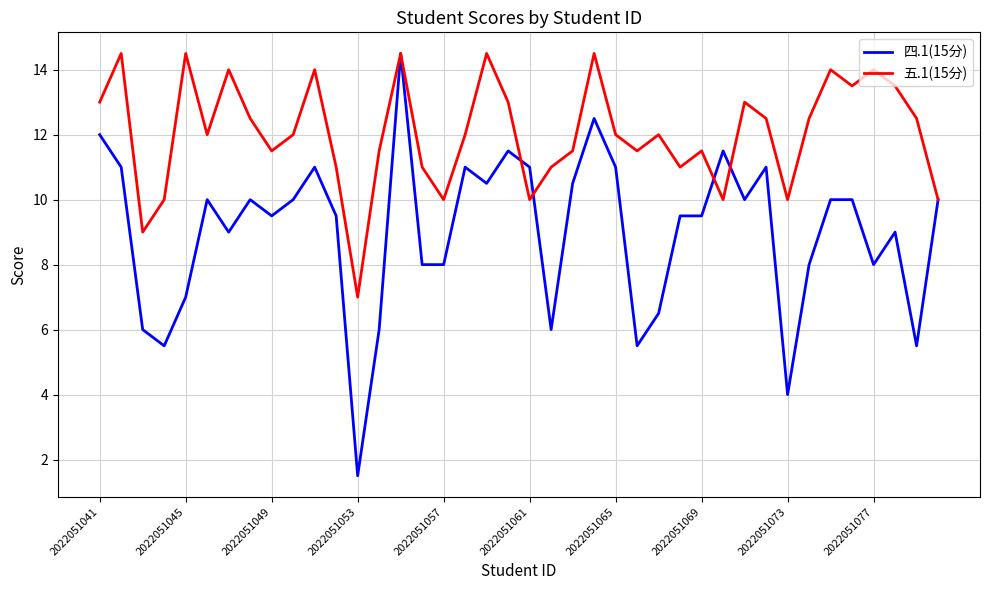

What is the sum of all 四.1(15分) values?

360.5